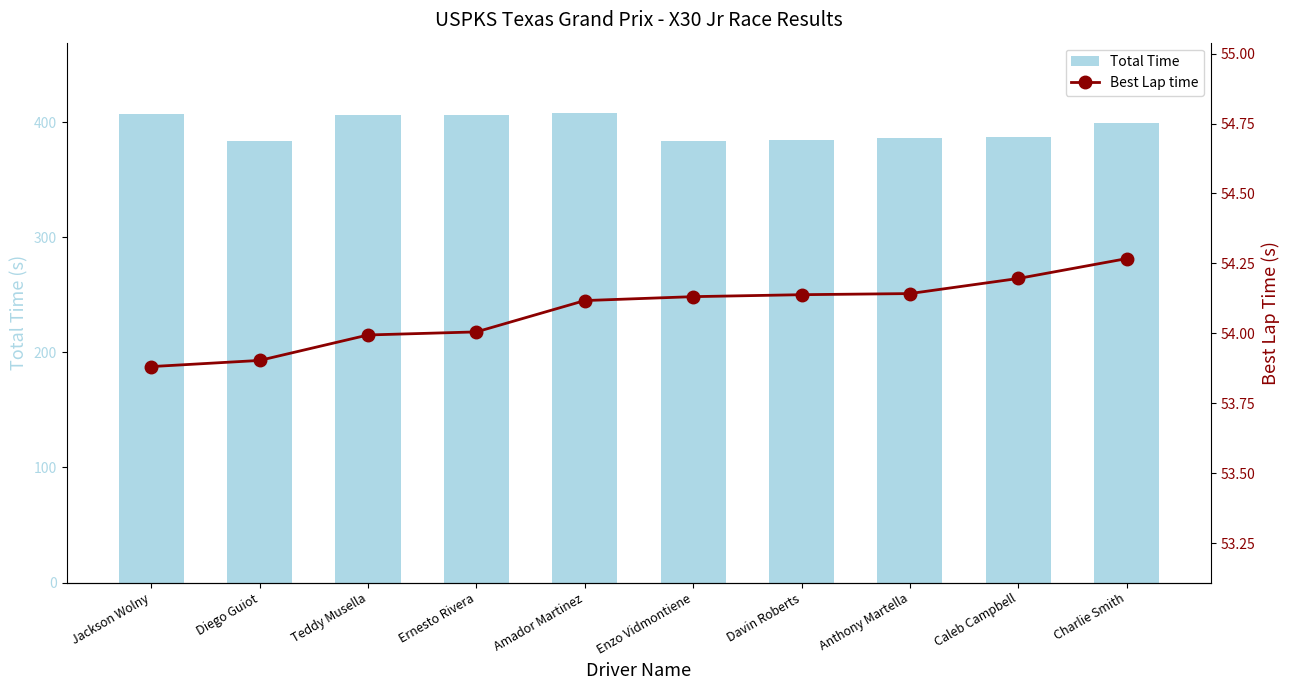

Reading right to left, what are all the values shown in this chart?

Total Time: 399.2	386.9	386.2	384.7	383.8	408.0	405.9	406.3	384.0	407.5
Best Lap time: 54.3	54.2	54.1	54.1	54.1	54.1	54.0	54.0	53.9	53.9